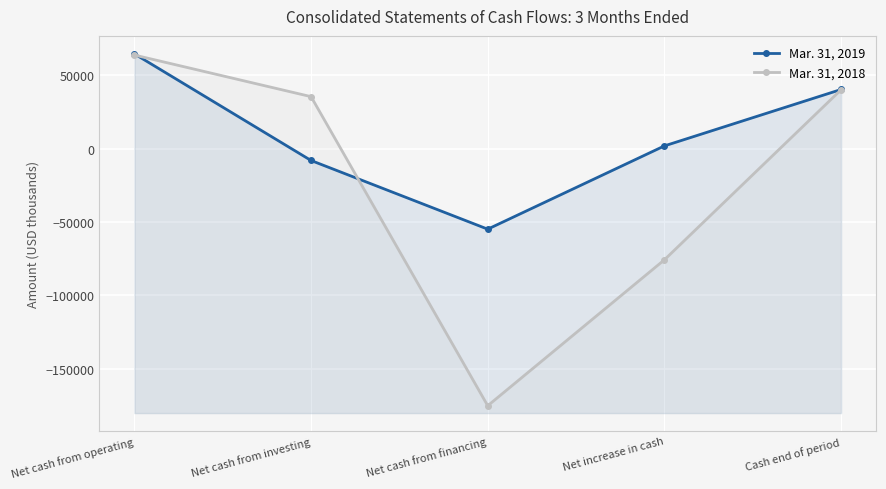

Reading left to right, transcribe all the data shown in this chart.

Mar. 31, 2019: Net cash from operating=64755	Net cash from investing=-7976	Net cash from financing=-54802	Net increase in cash=1977	Cash end of period=40444
Mar. 31, 2018: Net cash from operating=63938	Net cash from investing=35565	Net cash from financing=-175217	Net increase in cash=-75714	Cash end of period=40256